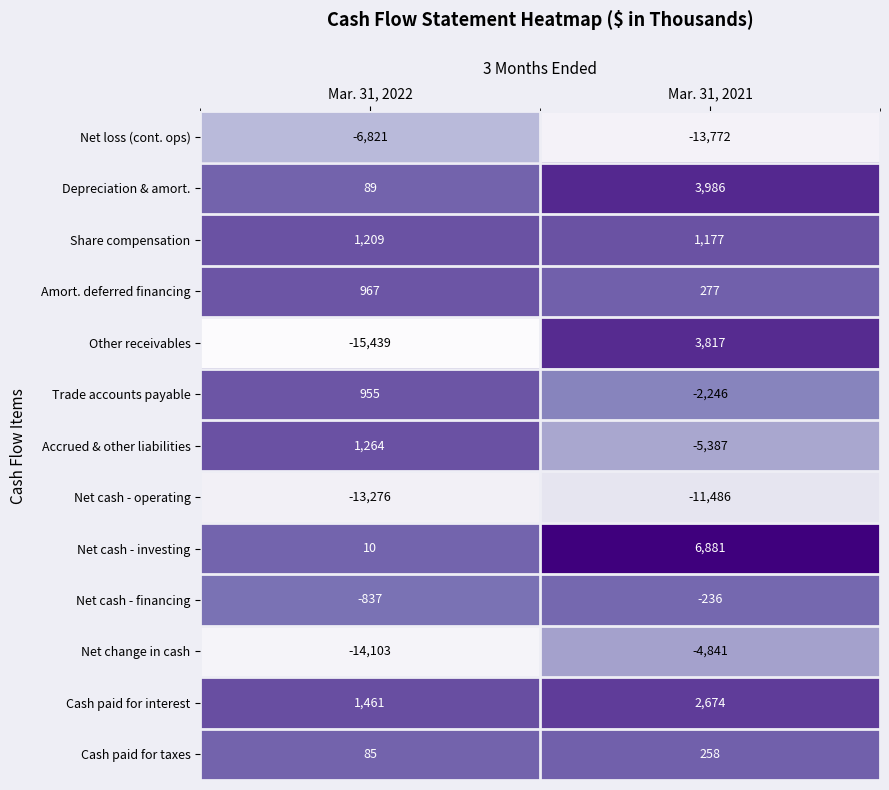

At which category is the sum across all series the highest?

Mar. 31, 2021